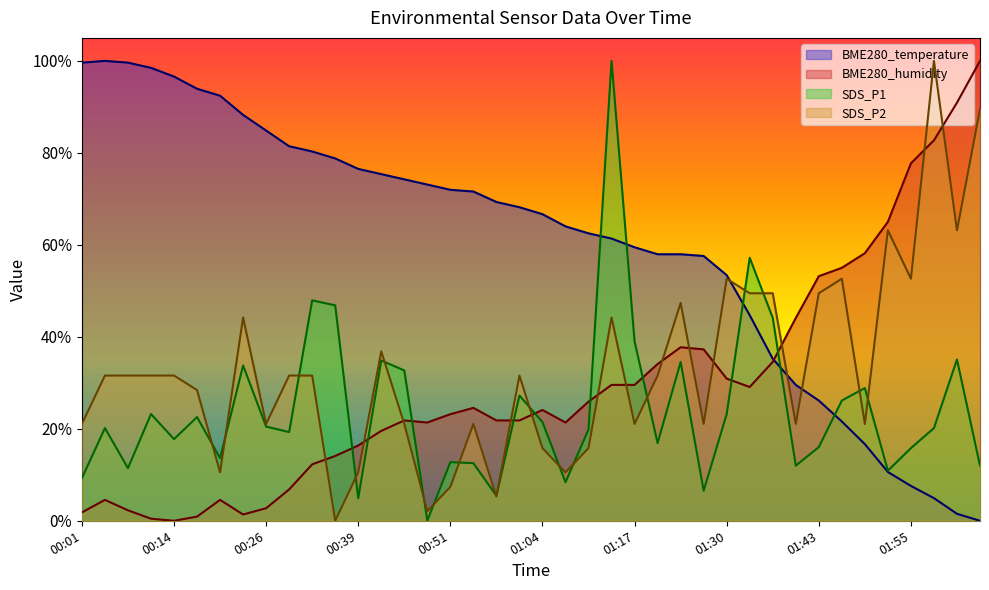

Between 00:20 and 01:04, which series saw the biggest shift?

BME280_temperature